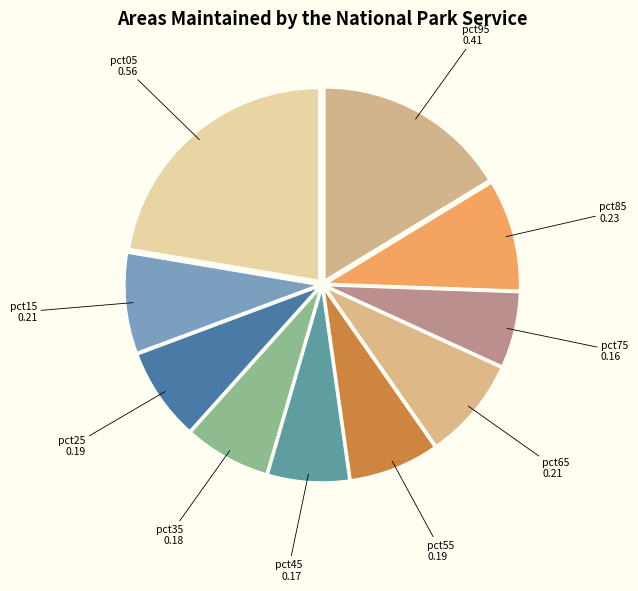

Is it true that pct75 is 18% of the pie?

False